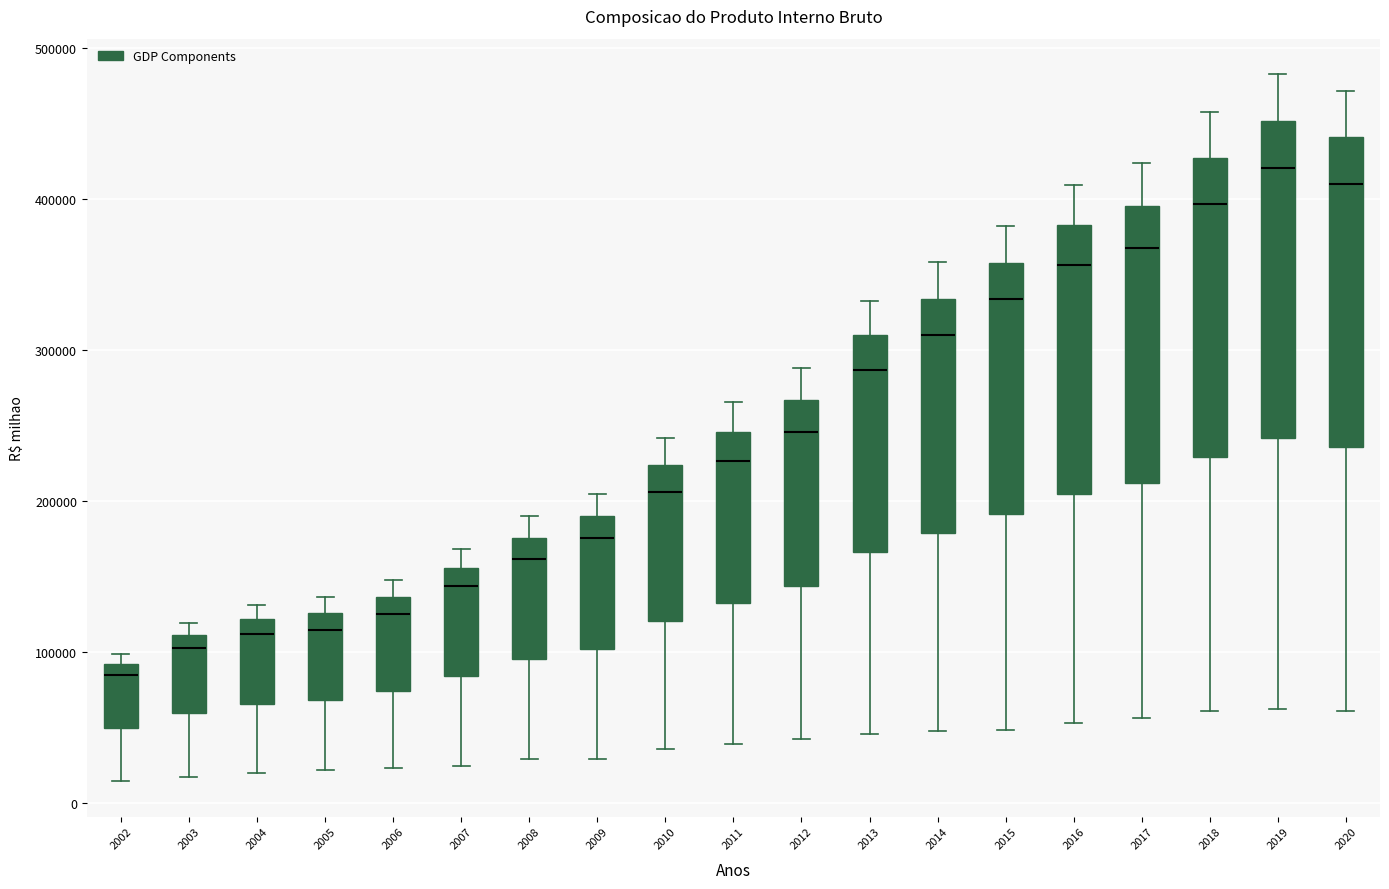

Which box has the lowest median line?

2002